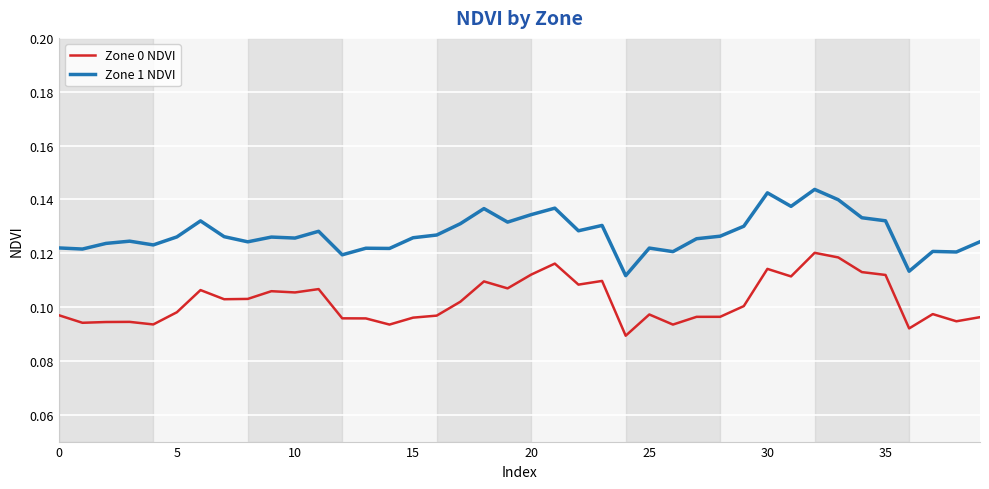

True or false: Zone 0 NDVI has more than 2 points higher than both neighbors.

True